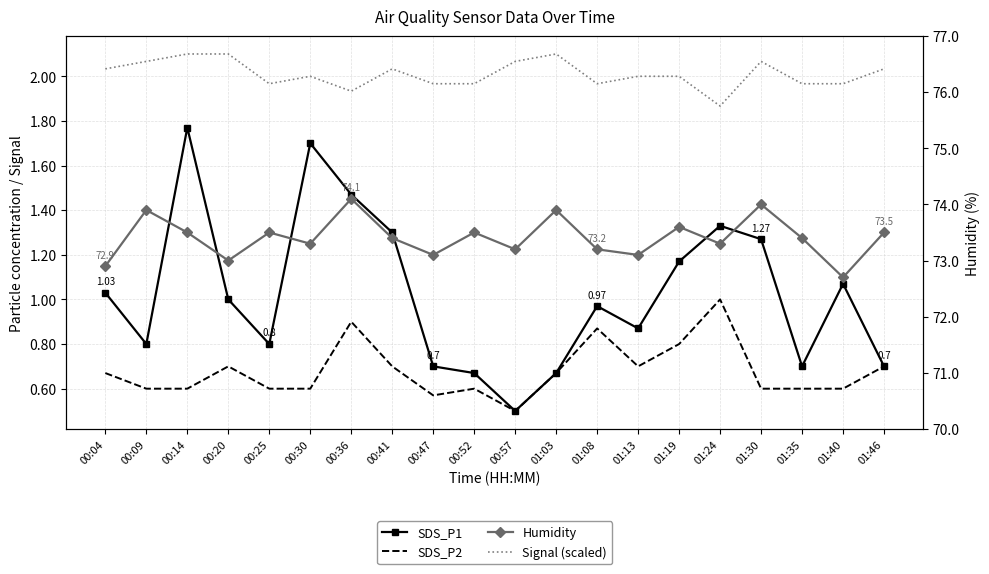

Rank the series by their maximum value, from highest to lowest.

Humidity, Signal (scaled), SDS_P1, SDS_P2